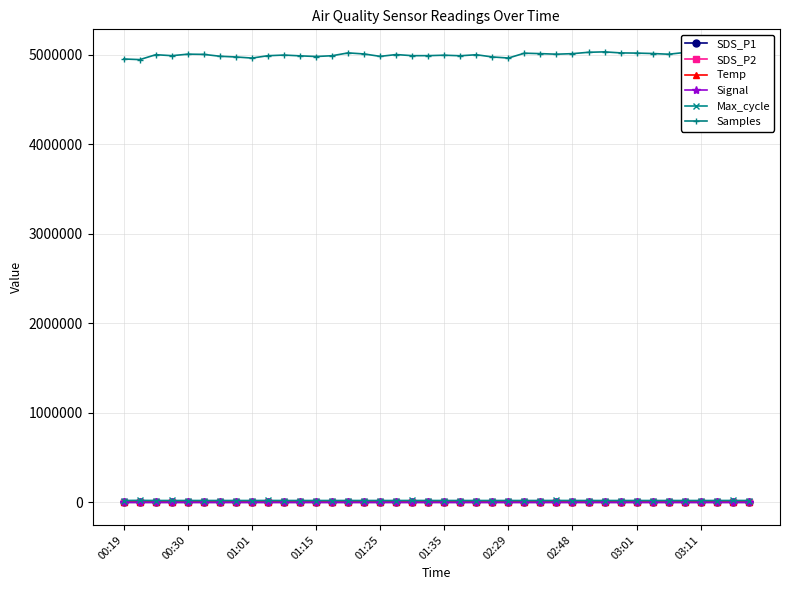

Which series has the largest range (max minus min)?

Samples